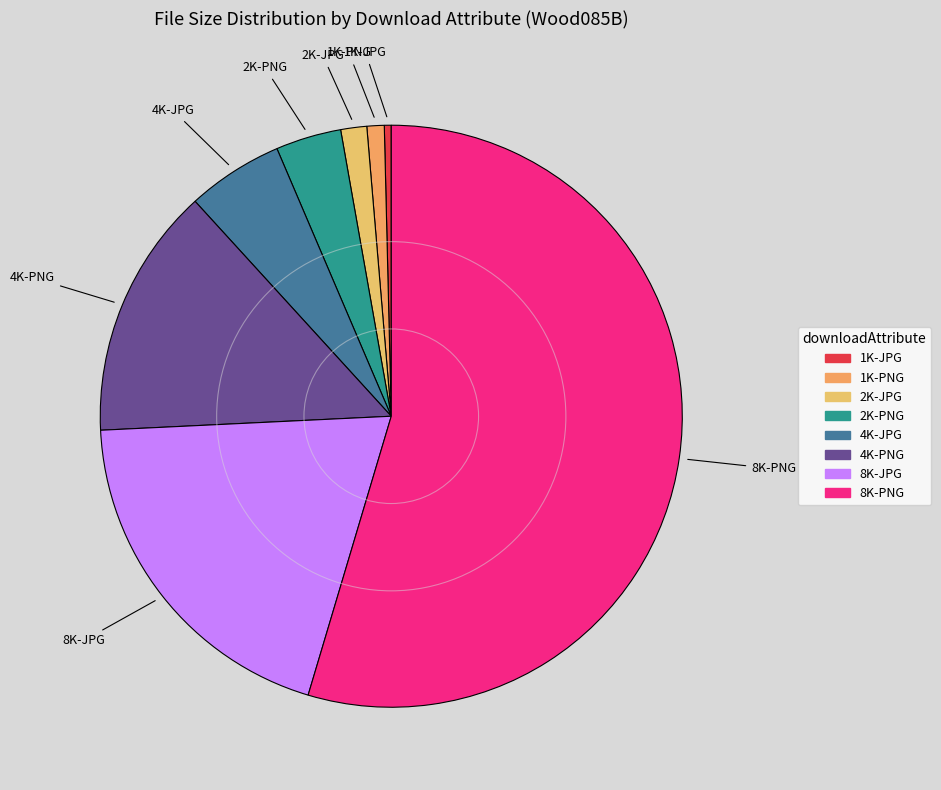

Which category has the biggest portion of the pie?

8K-PNG